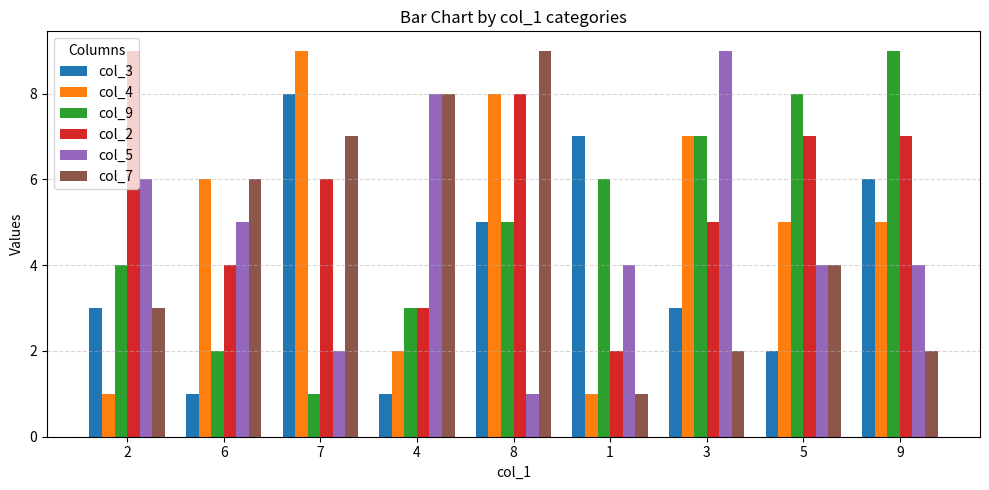

At which label is col_5 closest to 5?

6